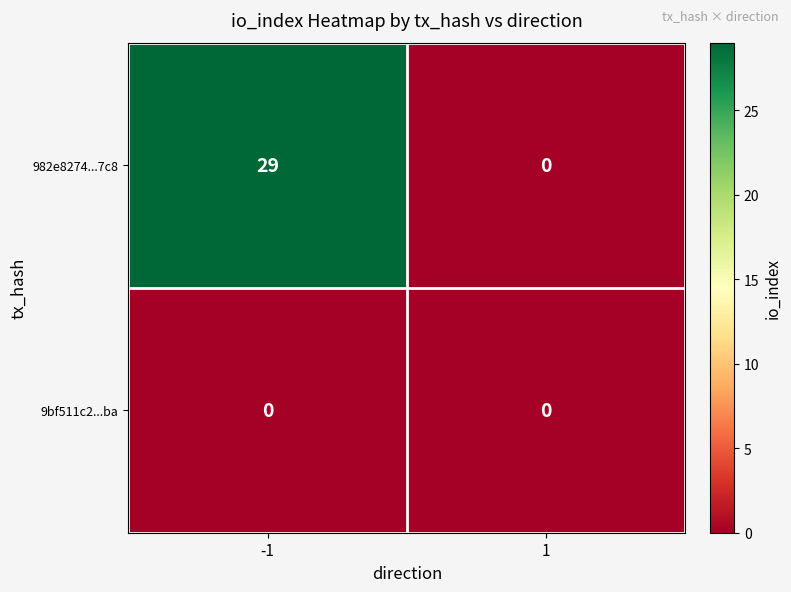

List the series in order of their peak value, highest first.

982e8274...7c8, 9bf511c2...ba